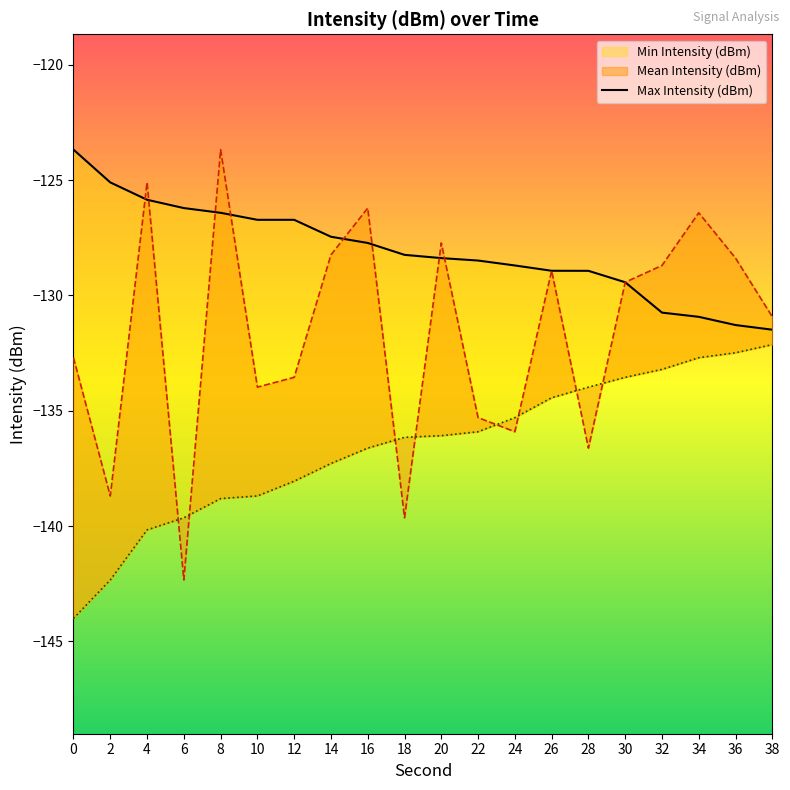

True or false: Min Intensity (dBm) and Max Intensity (dBm) cross at least once.

False